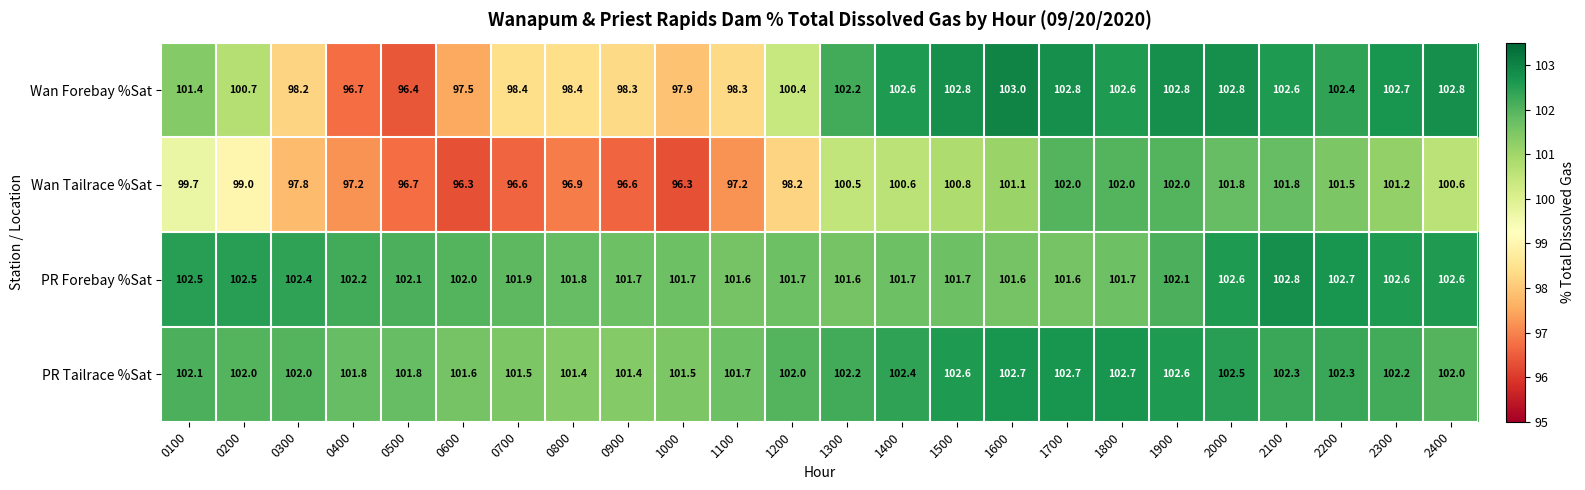

How many values in the PR Tailrace %Sat series are below 102?

8